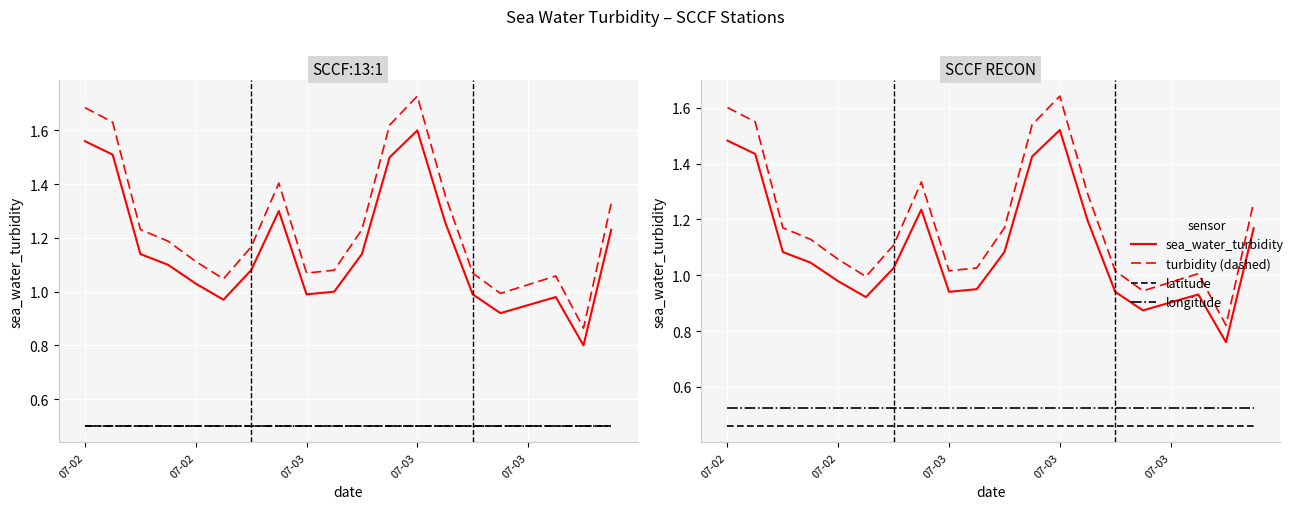

What value does the turbidity (dashed) series have at 07-03?

1.2